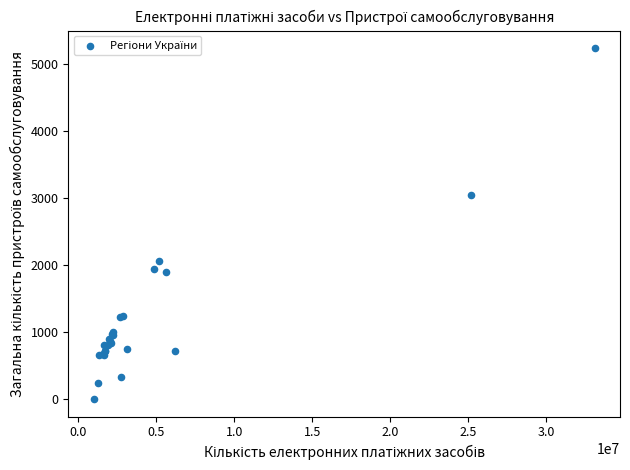

What Y value in the scatter plot is closest to 2619?

3044